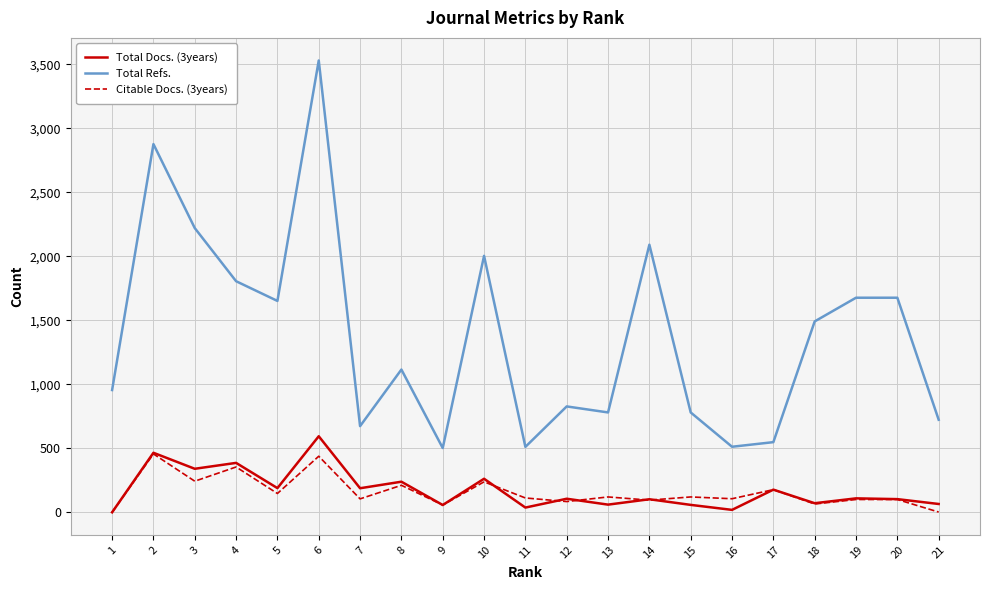

Is this an area chart (filled region under the line)?

No